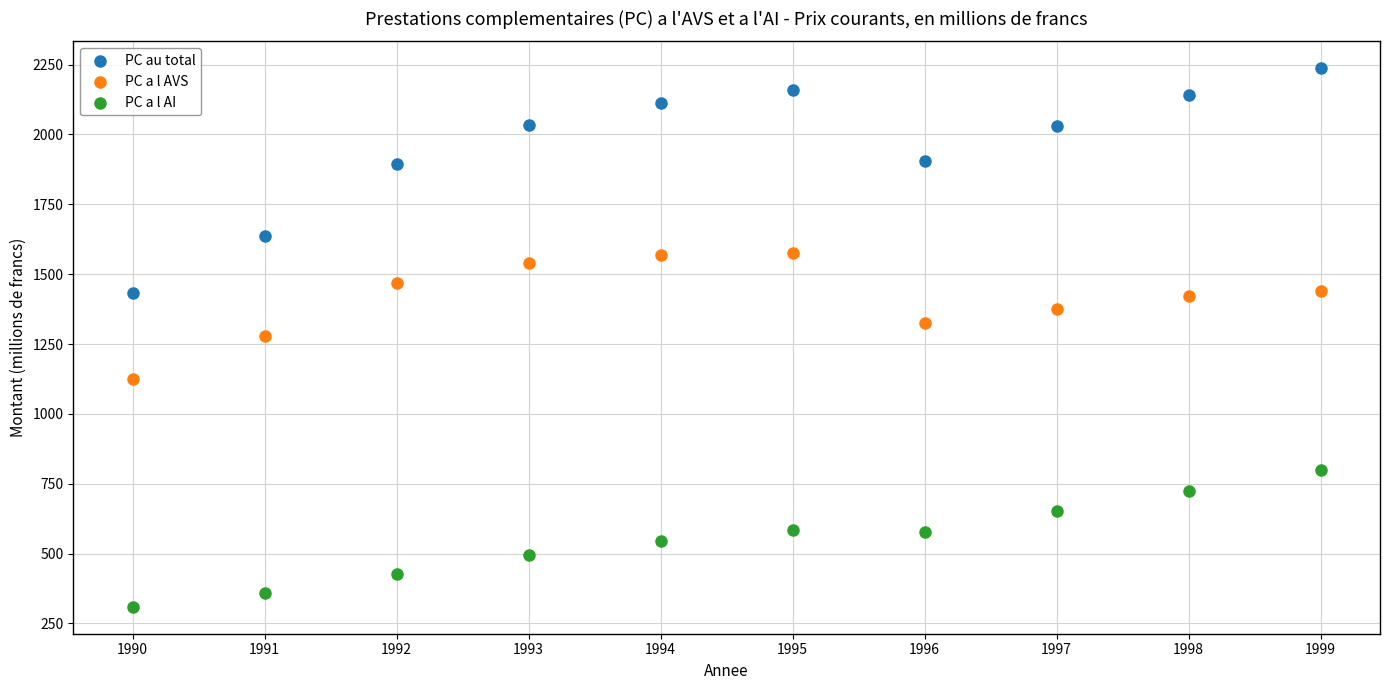

What are all the series names shown in the legend?

PC au total, PC a l AVS, PC a l AI